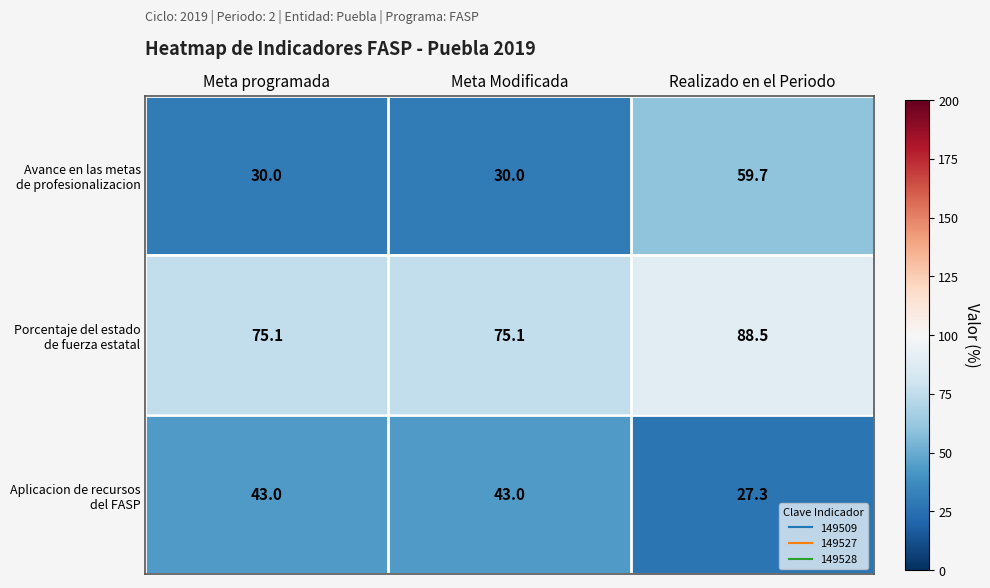

What is the difference between the highest and lowest values at Realizado en el Periodo?

61.2